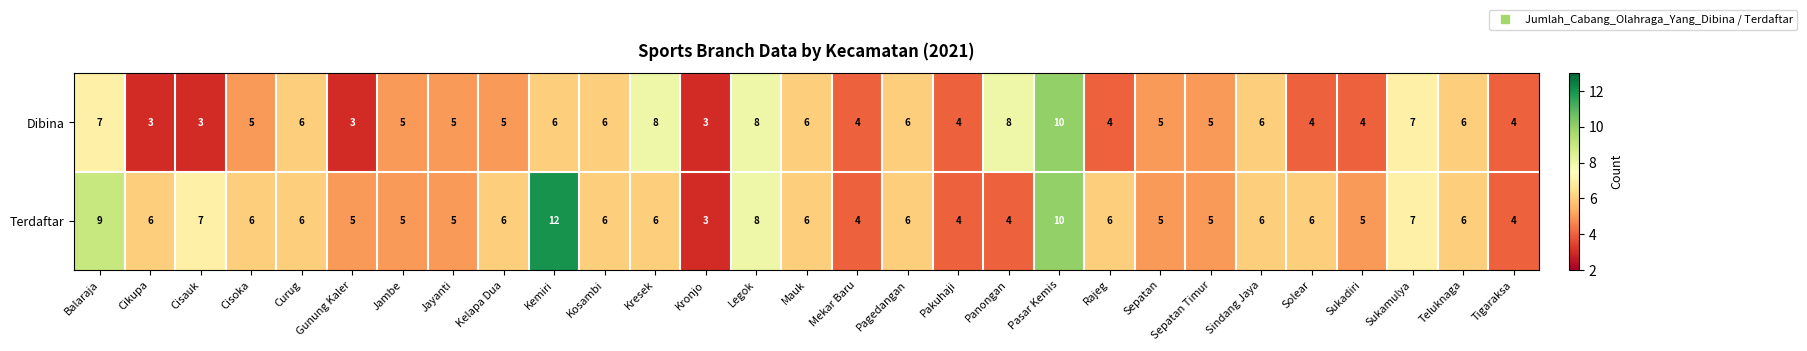

Which series has the largest range (max minus min)?

Terdaftar